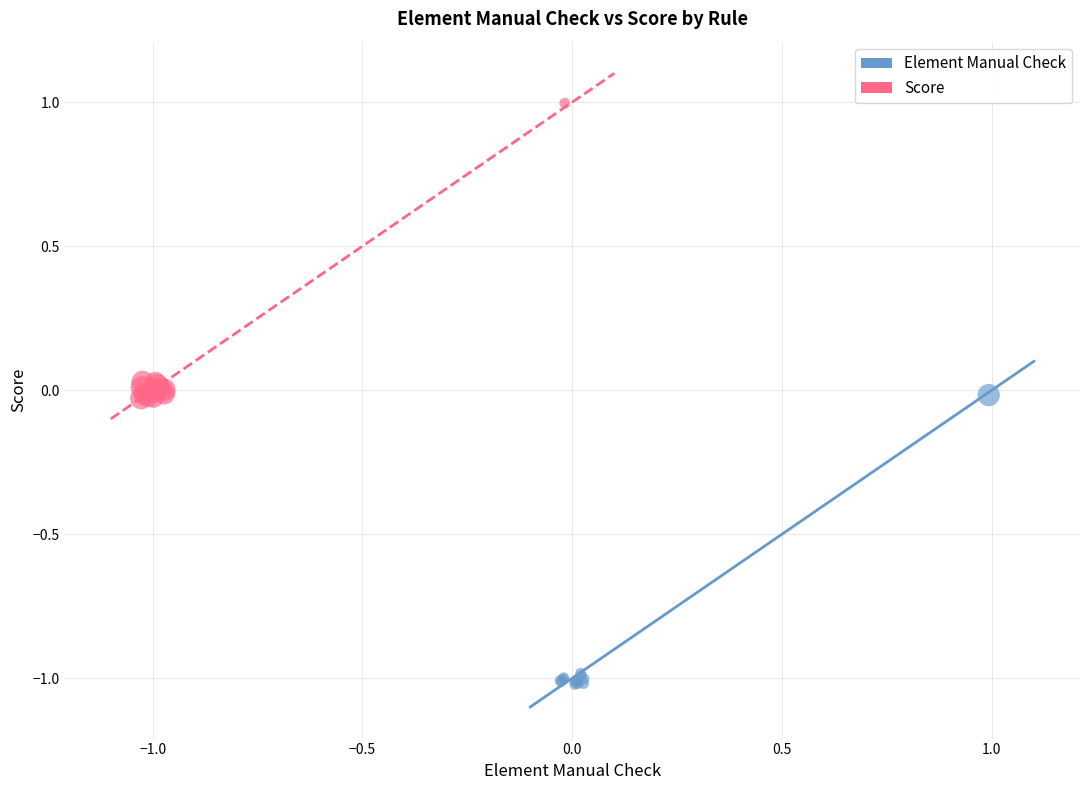

Which series reaches the minimum Y coordinate?

Element Manual Check